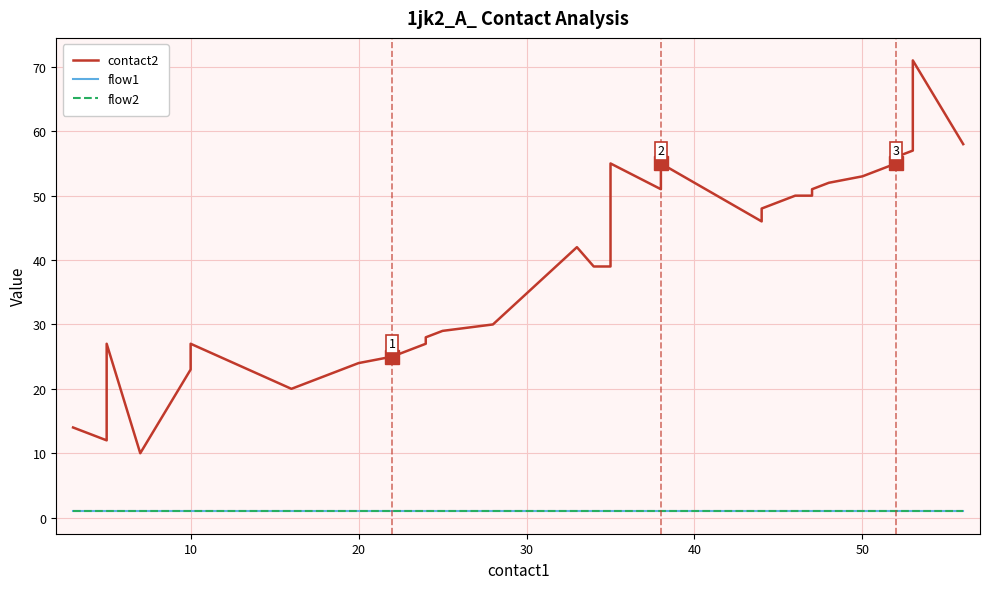

At how many categories does at least one series exceed 63?

1